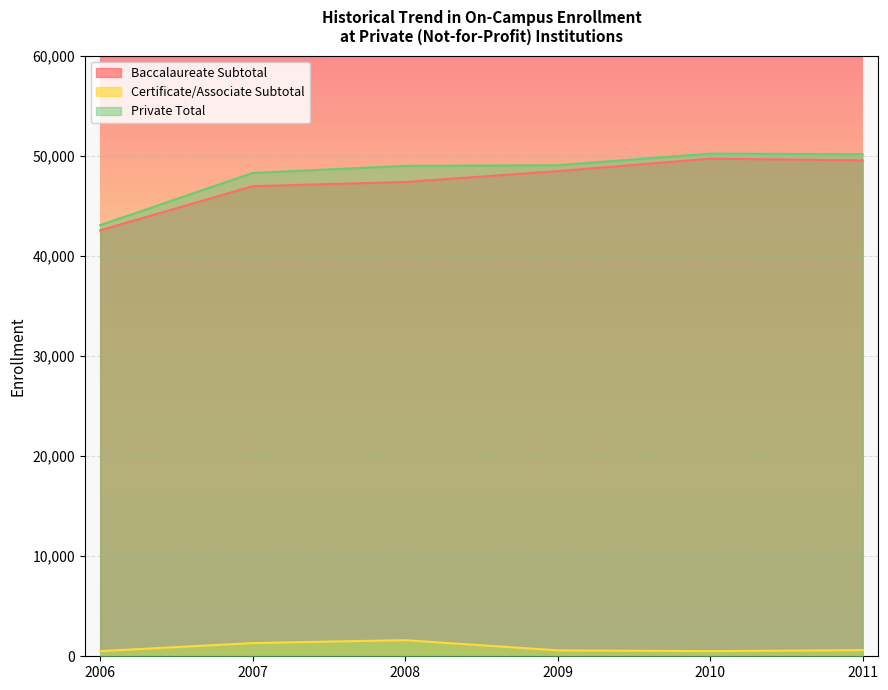

True or false: Private Total has a value of 50148.7 at 2011.

True